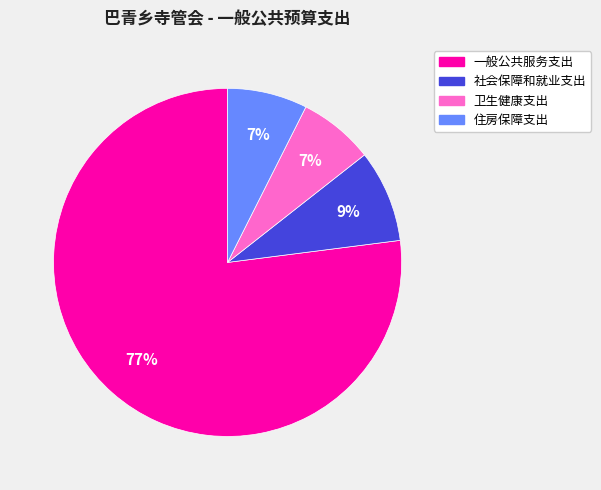

Count the number of slices in the pie.

4